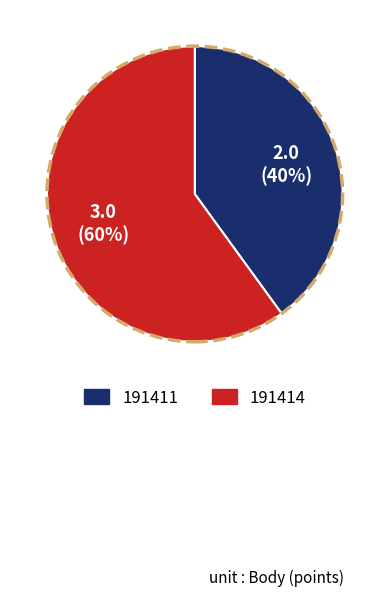

Is it true that 191414 is 60% of the pie?

True